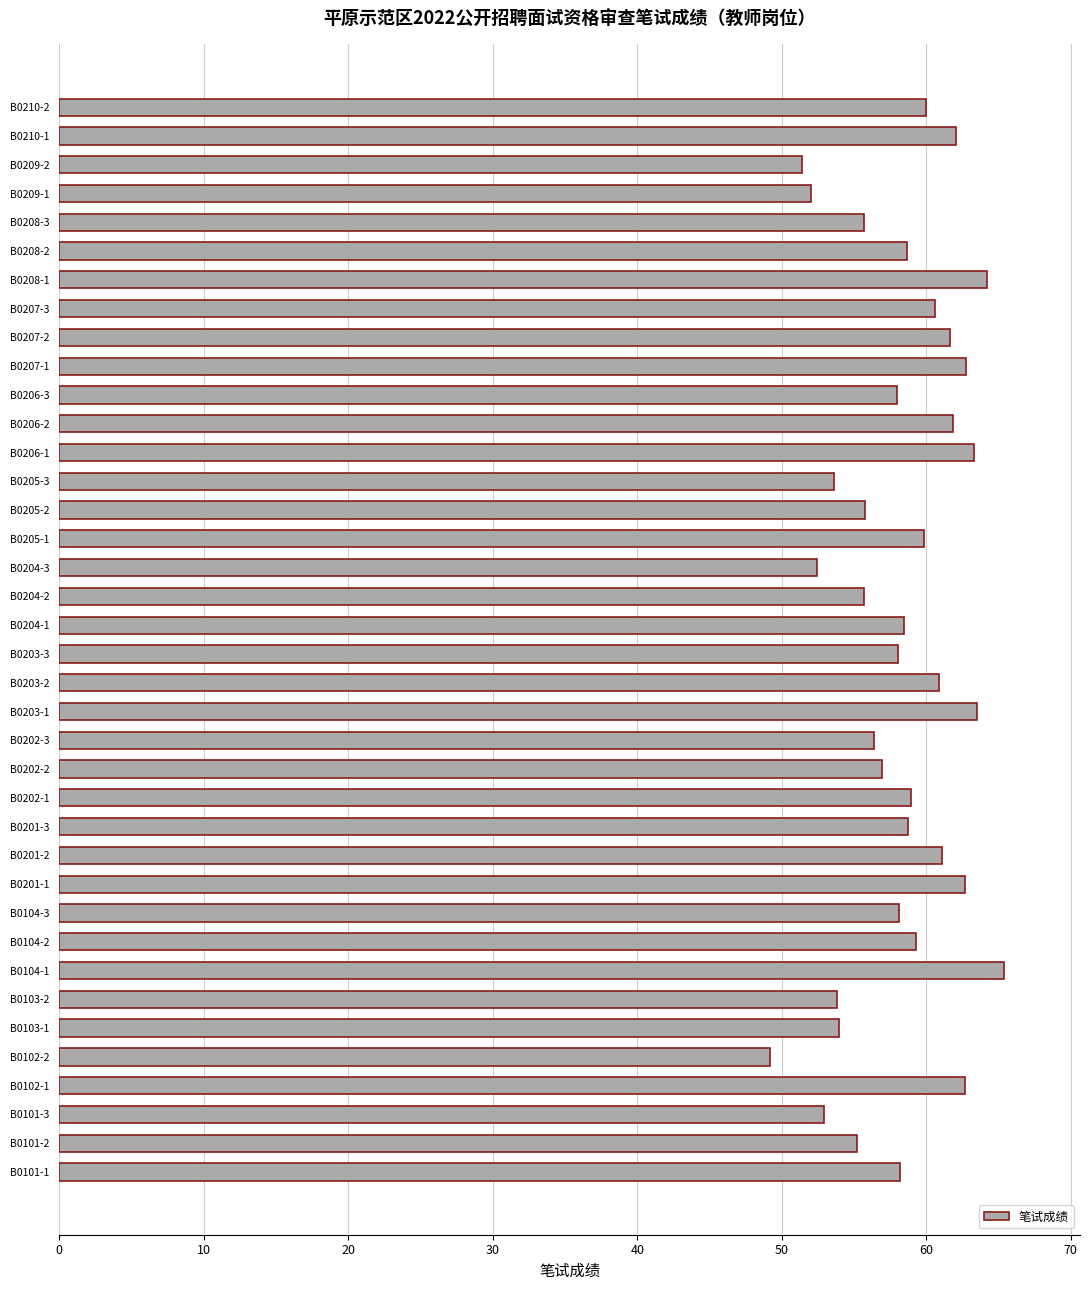

Count the number of data series in this chart.

1